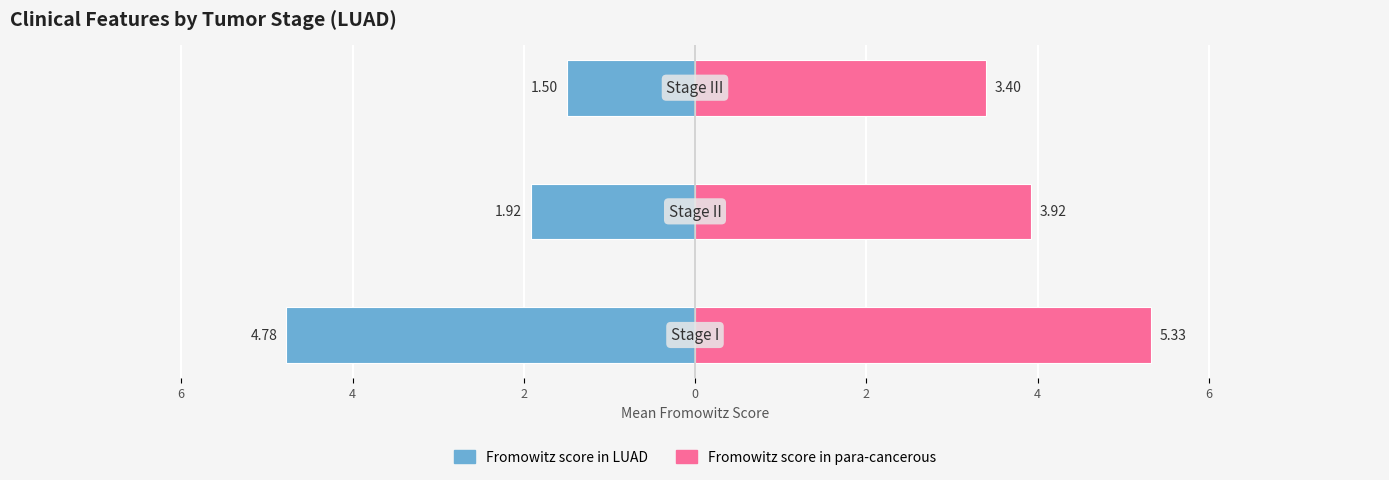

Which has a higher value, 2 or 4?

2